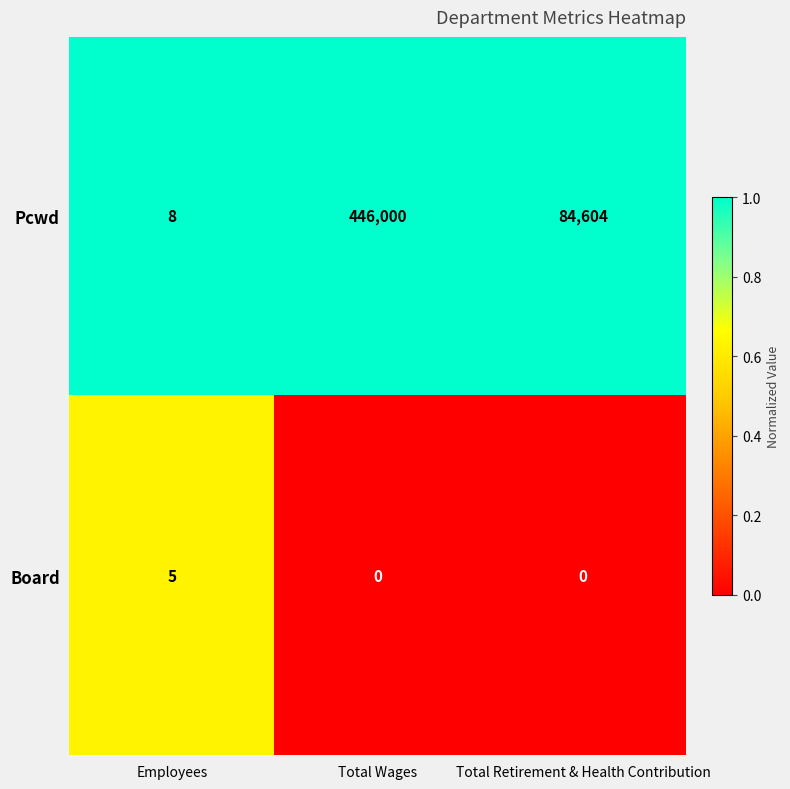

What is the spread (max minus min) of values at Total Wages?

446000